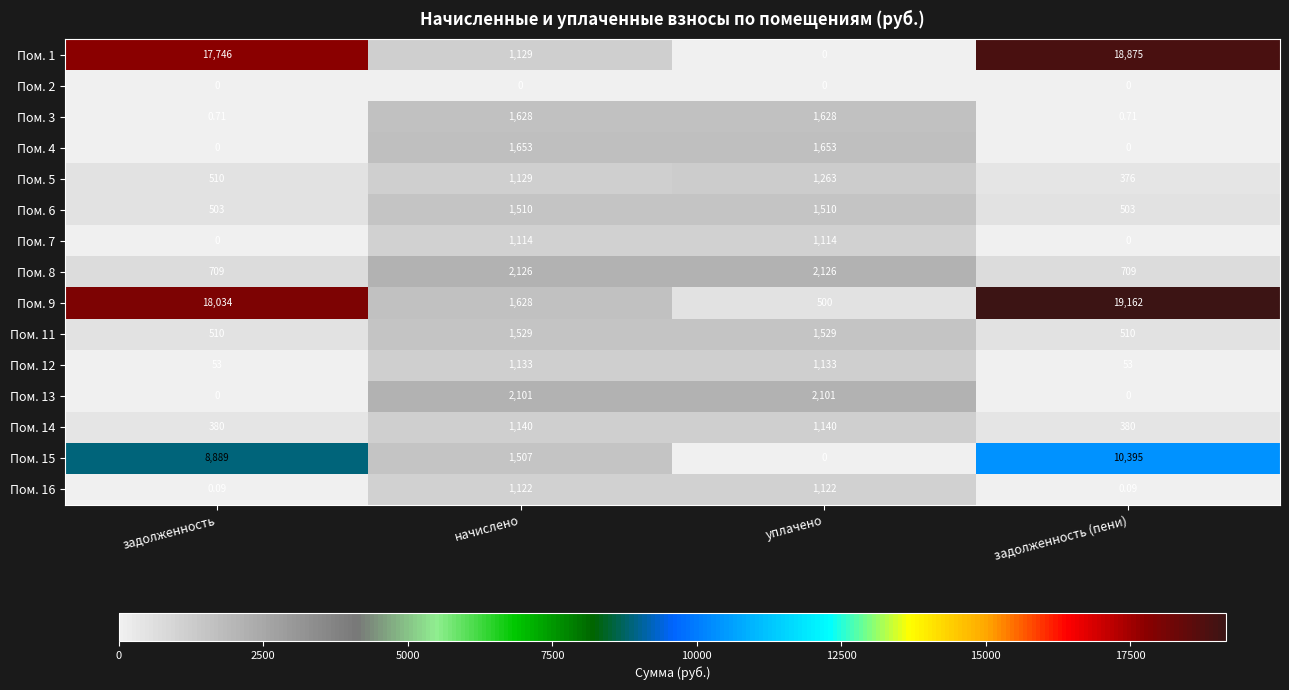

Count the number of data series in this chart.

15